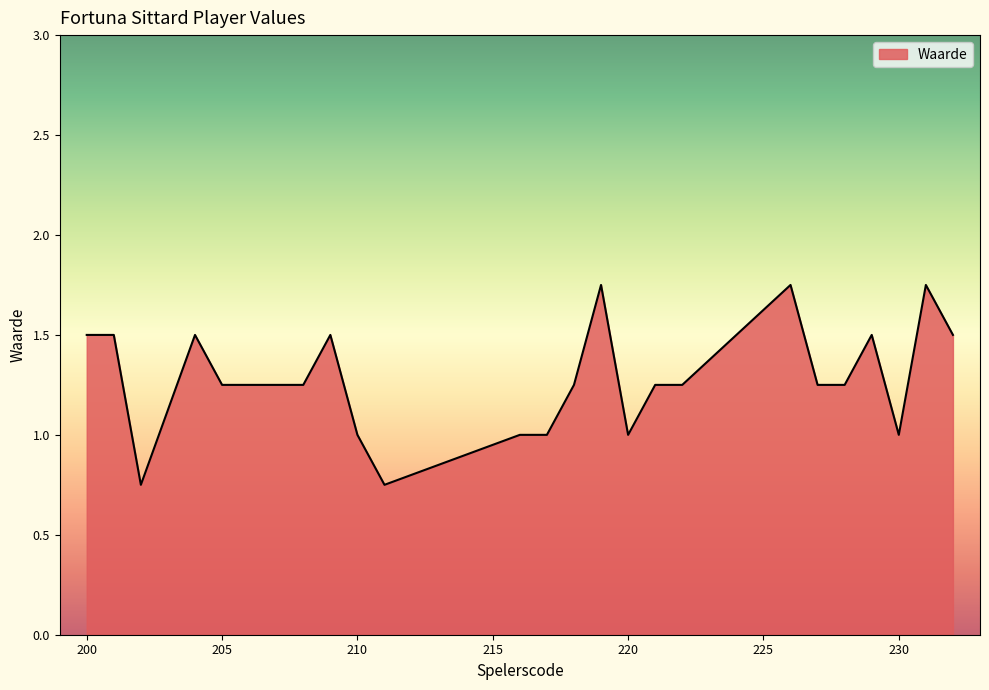

What is the difference between the maximum and minimum values?

1.0